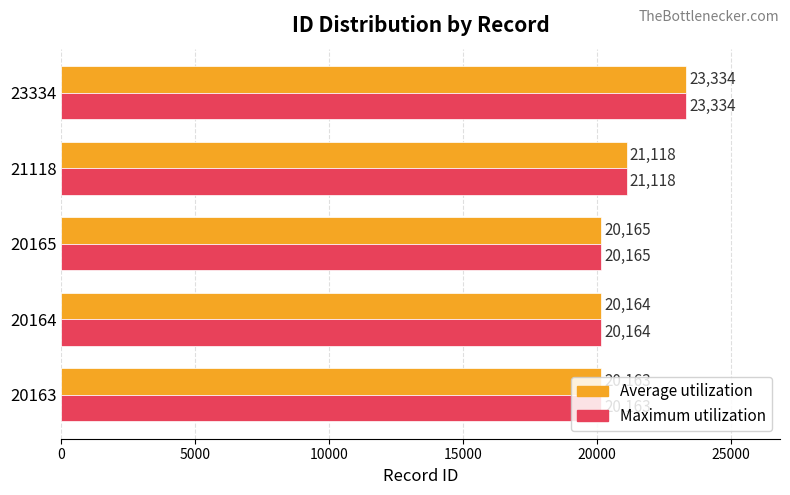

What is the average value of the Average utilization series?

20989